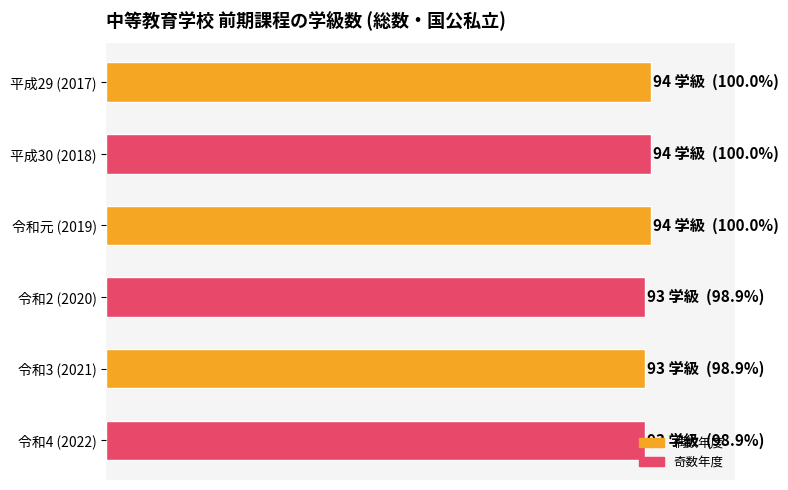

Are the bars horizontal?

Yes